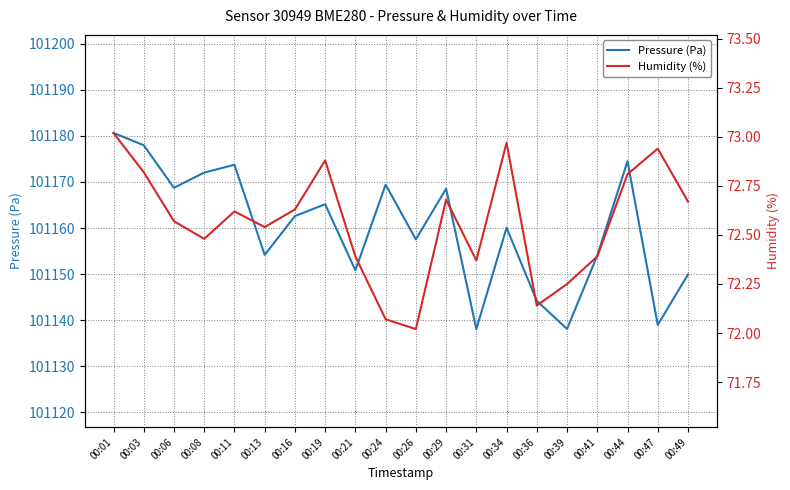

What is the smallest value displayed?

72.0